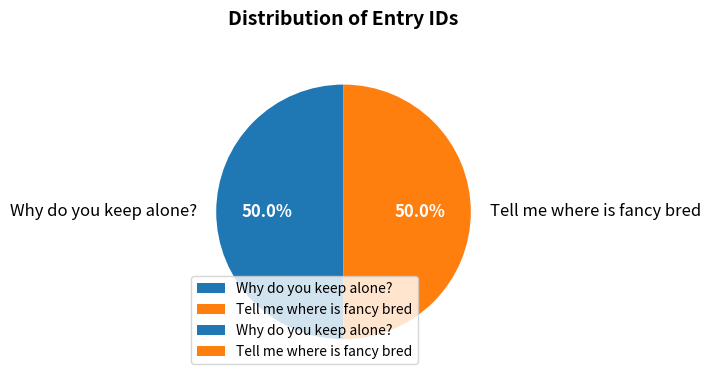

The Tell me where is fancy bred slice represents 40% of the pie. True or false?

False